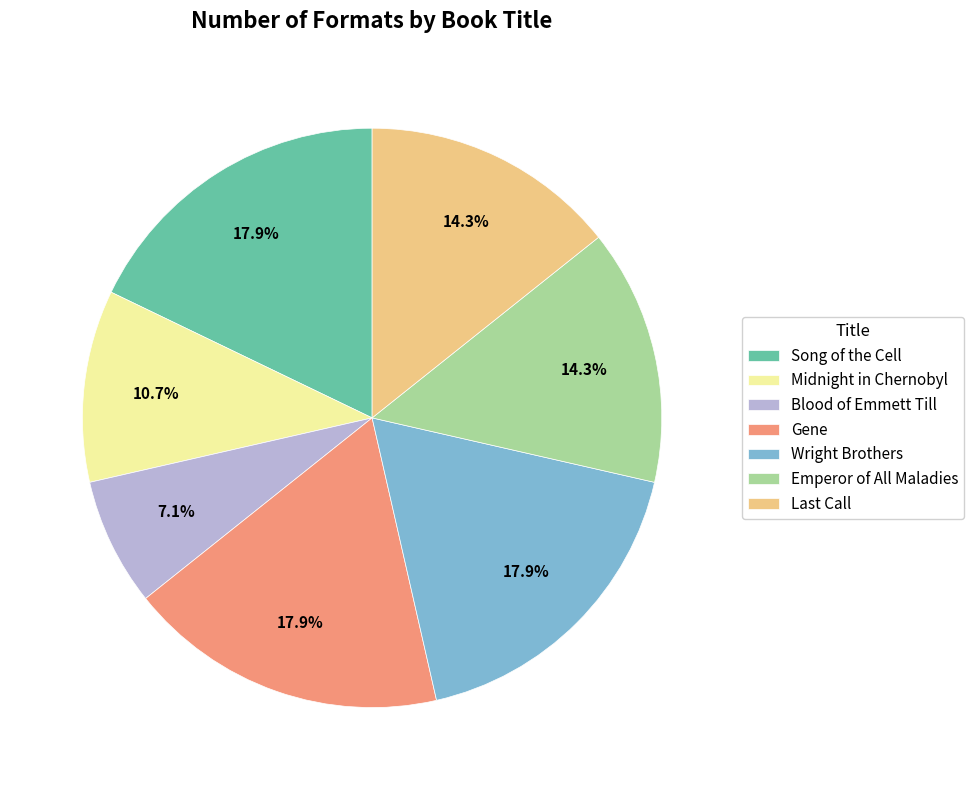

What is the smallest slice in the pie chart?

Blood of Emmett Till